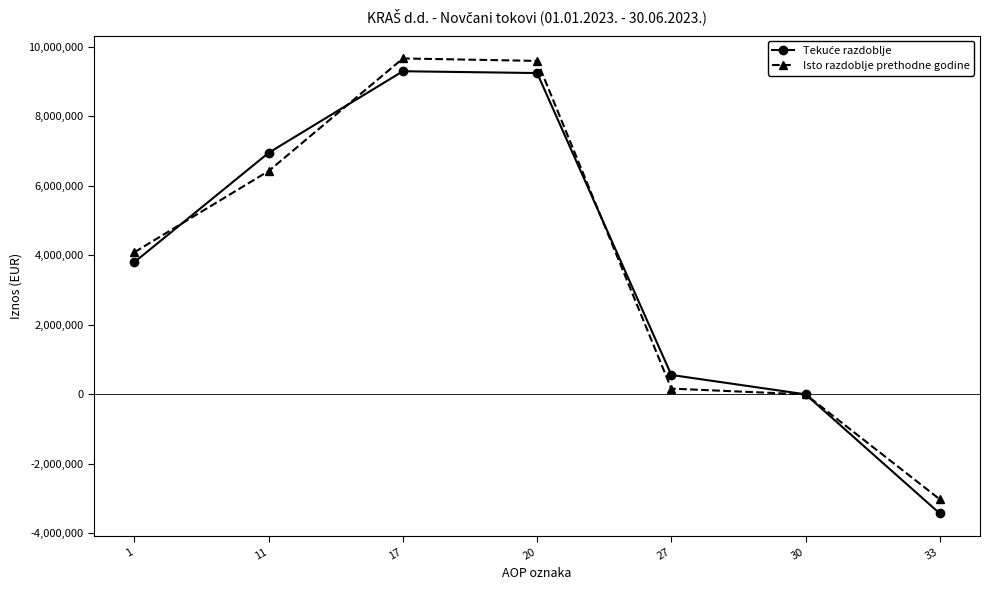

At how many categories does at least one series exceed 5364247?

3